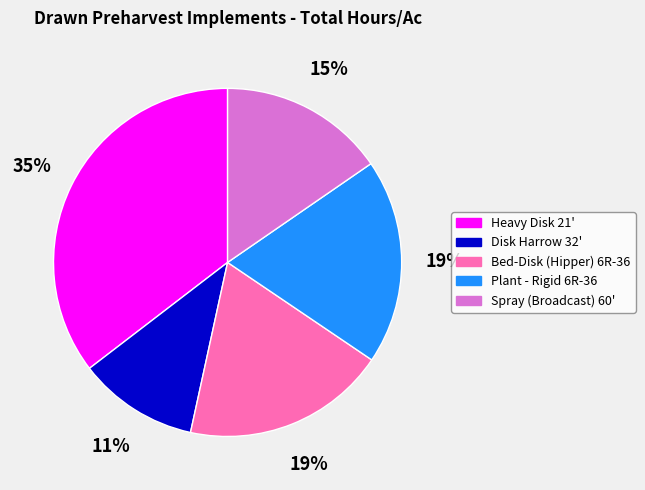

Which has a higher value, Bed-Disk (Hipper) 6R-36 or Heavy Disk 21'?

Heavy Disk 21'